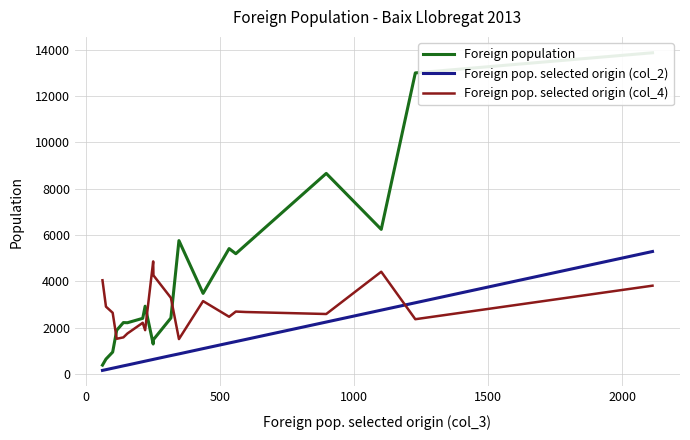

What is the value of the Foreign population point at the 20th from the left?

13870